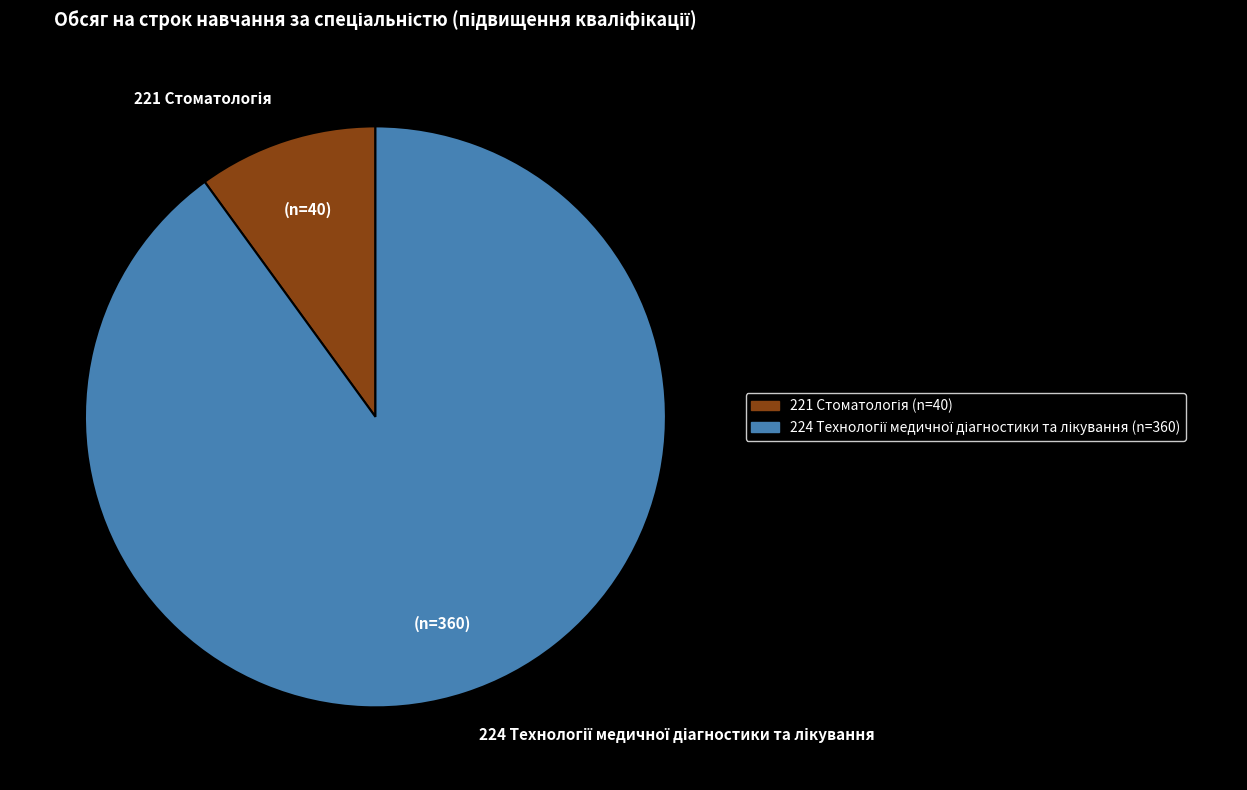

How many slices are in this pie chart?

2